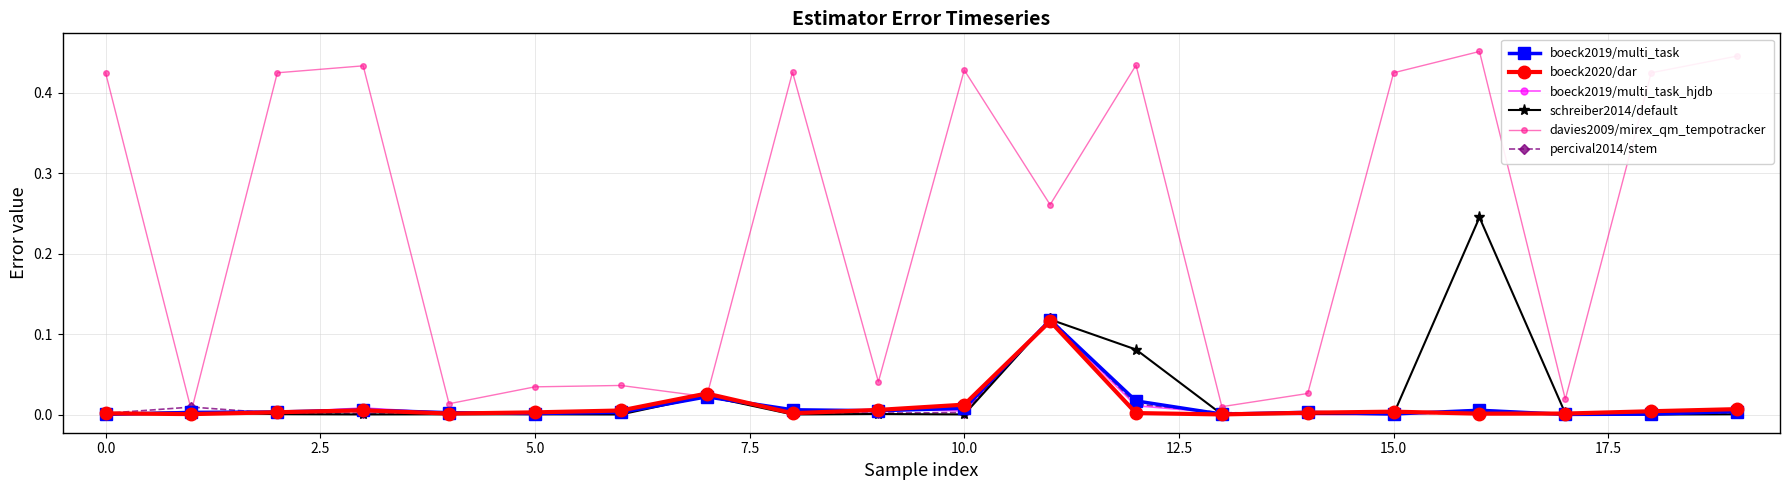

Which series has the largest total across all categories?

davies2009/mirex_qm_tempotracker